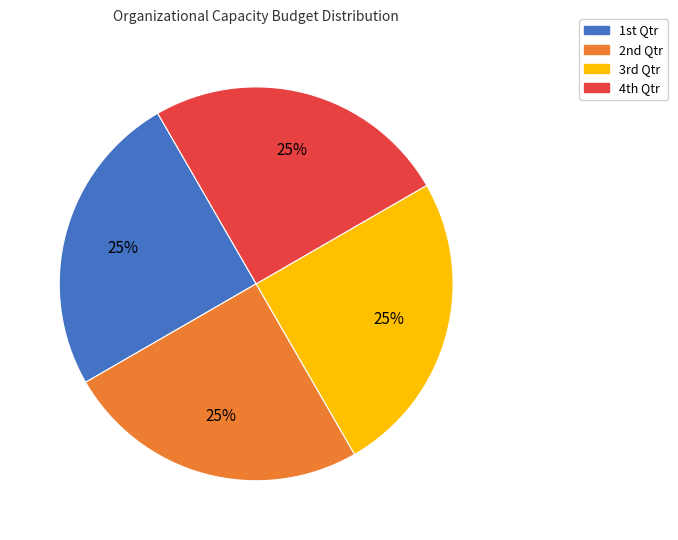

To the nearest percent, what is the average slice percentage?

25%